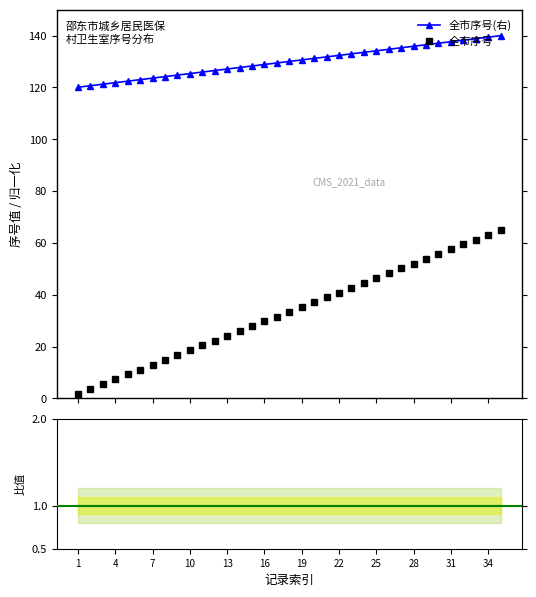

Rank the categories by 全市序号 value from highest to lowest.

35, 34, 33, 32, 31, 30, 29, 28, 27, 26, 25, 24, 23, 22, 21, 20, 19, 18, 17, 16, 15, 14, 13, 12, 11, 10, 9, 8, 7, 6, 5, 4, 3, 2, 1